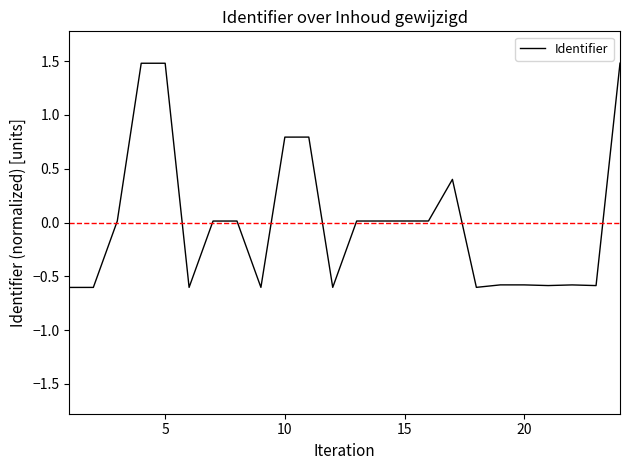

What is the difference between the maximum and minimum values?

2.1